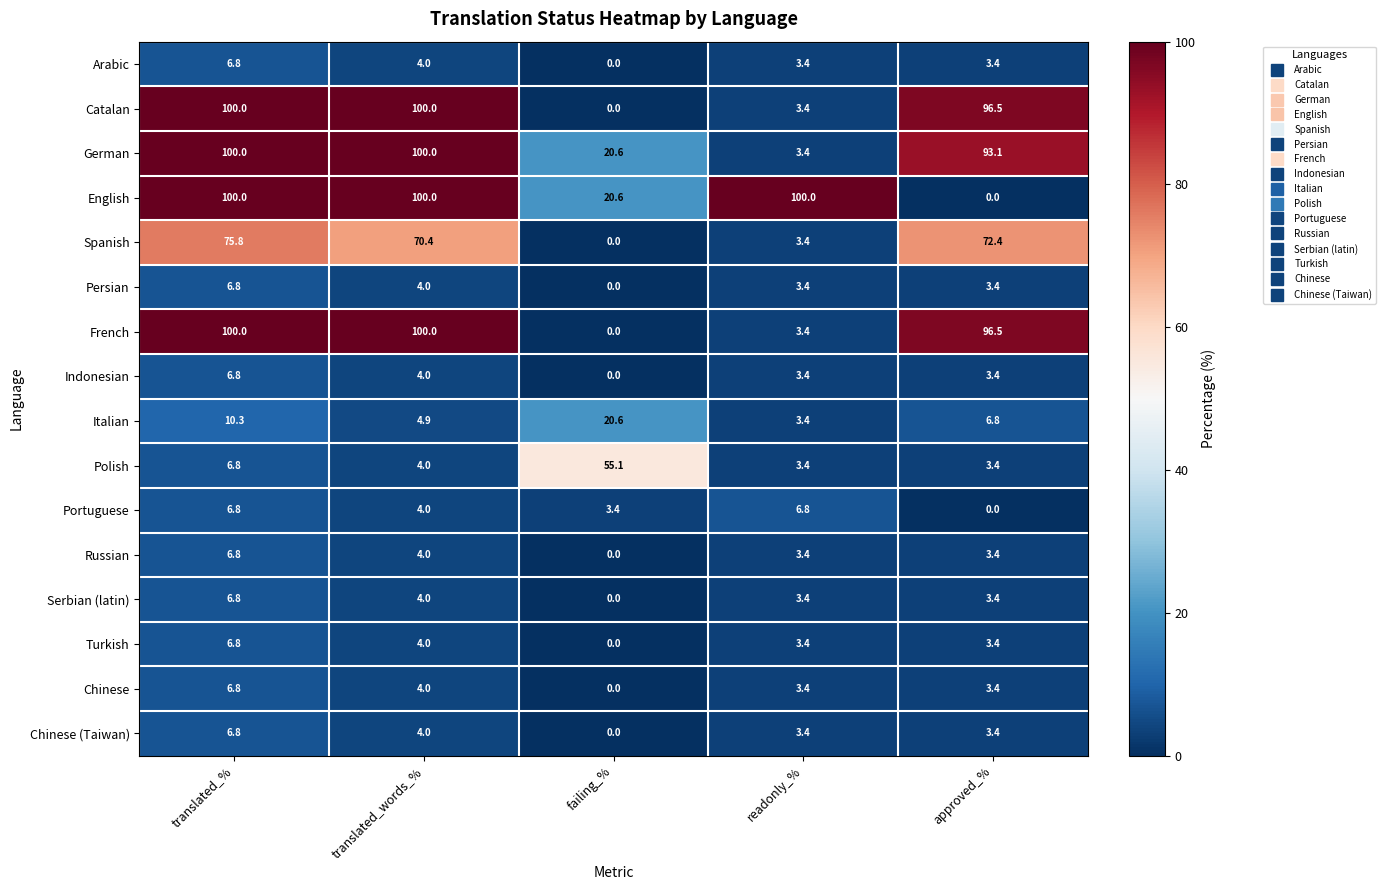

What is the highest value of the English series?

100.0